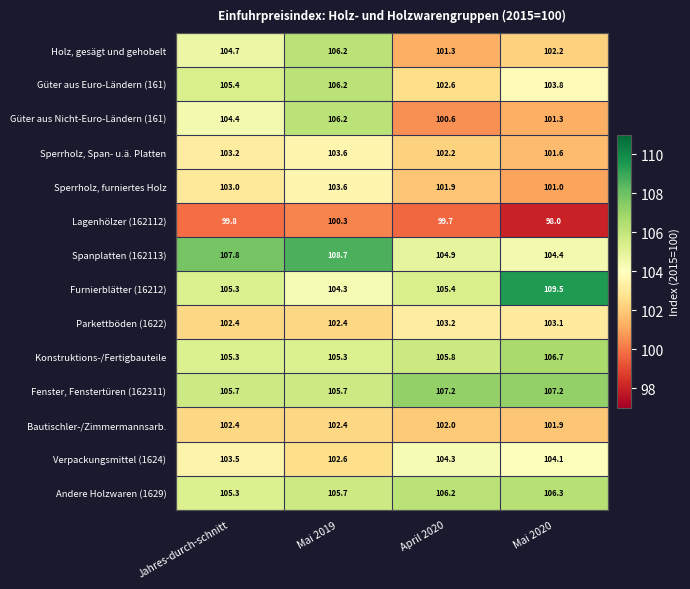

Is the value of Bautischler-/Zimmermannsarb. at April 2020 greater than the value of Konstruktions-/Fertigbauteile at Jahres-durch-schnitt?

No